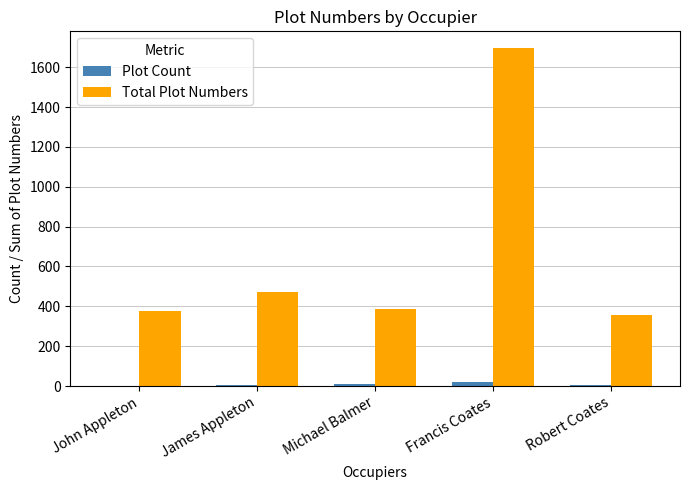

At which label does Total Plot Numbers reach its peak?

Francis Coates